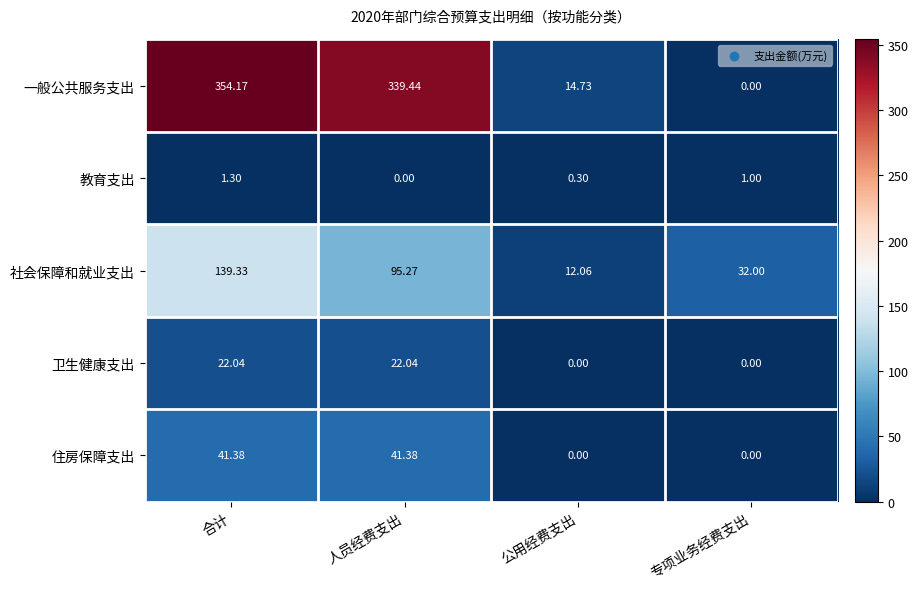

Which series has the widest spread of values?

一般公共服务支出